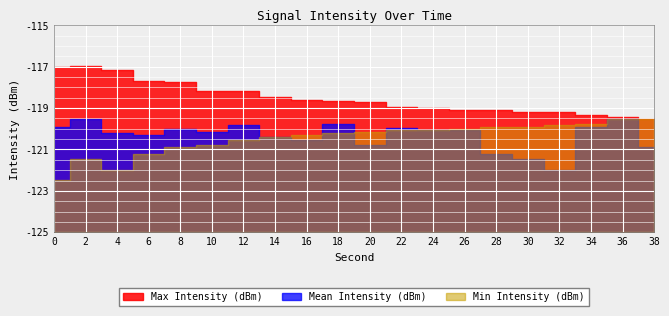

What is the sum of all Mean Intensity (dBm) values?

-2406.5